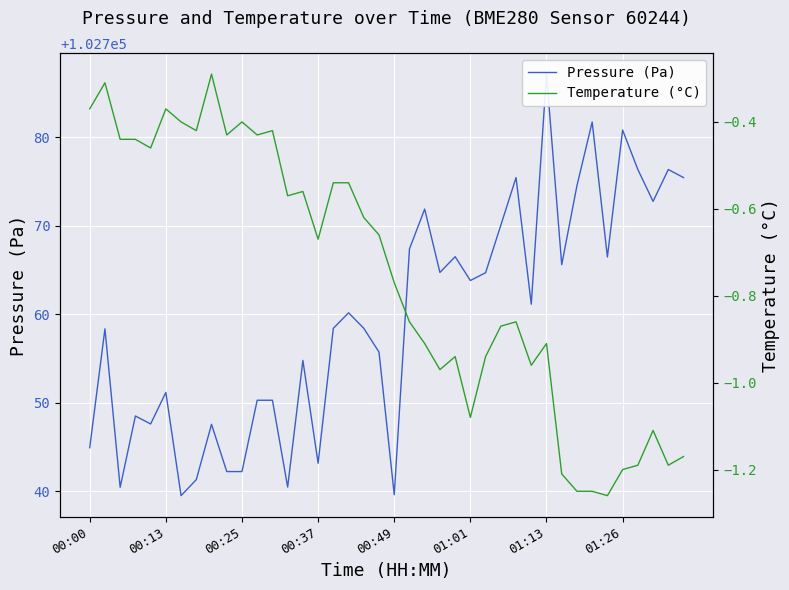

Is it true that Pressure (Pa) equals 102754.8 at 14?

True